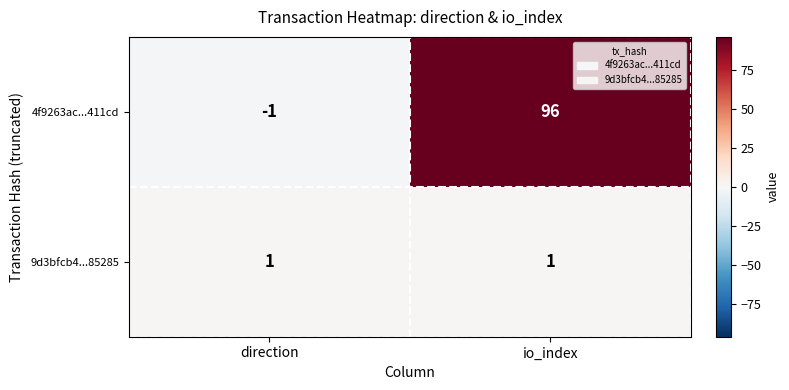

Which category has the lowest value across all series?

direction